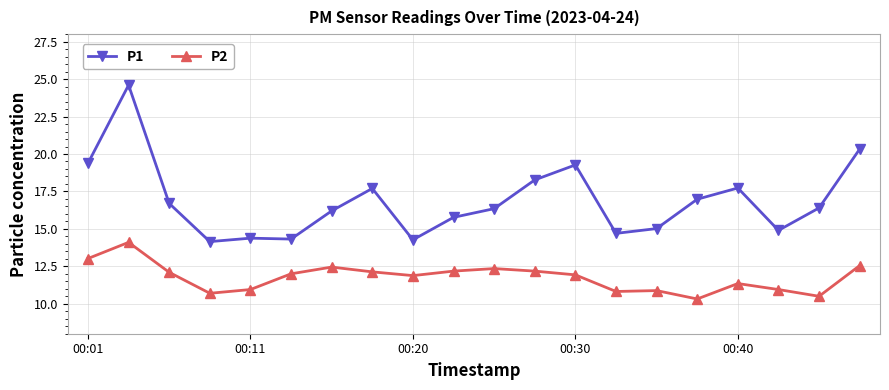

What is the average value of the P2 series?

11.8